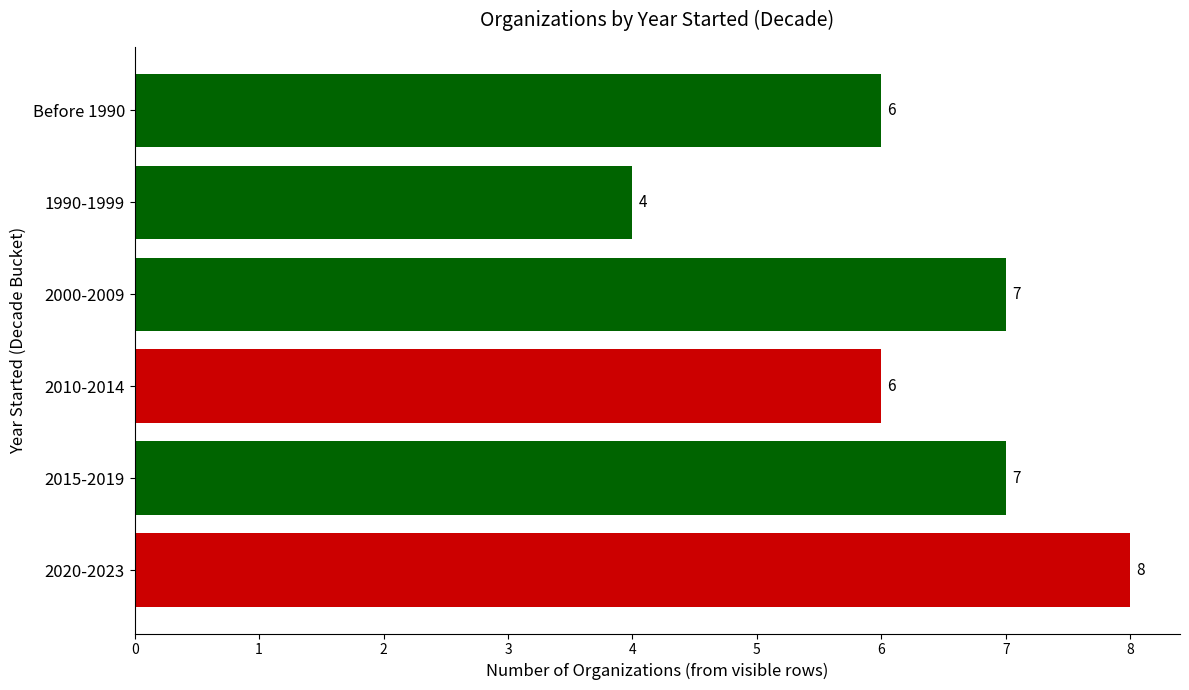

What is the difference between the second highest and second lowest values?

1